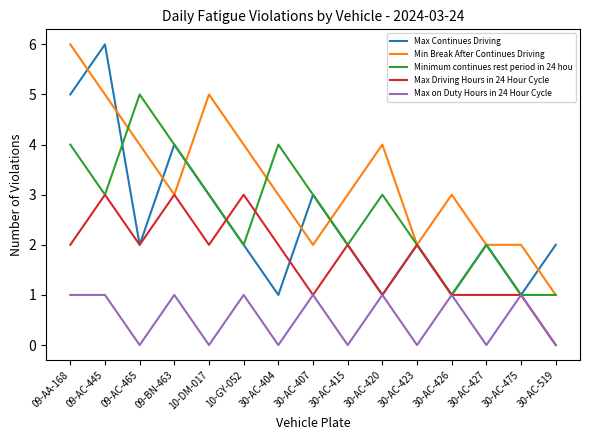

What are all the series names shown in the legend?

Max Continues Driving, Min Break After Continues Driving, Minimum continues rest period in 24 hou, Max Driving Hours in 24 Hour Cycle, Max on Duty Hours in 24 Hour Cycle